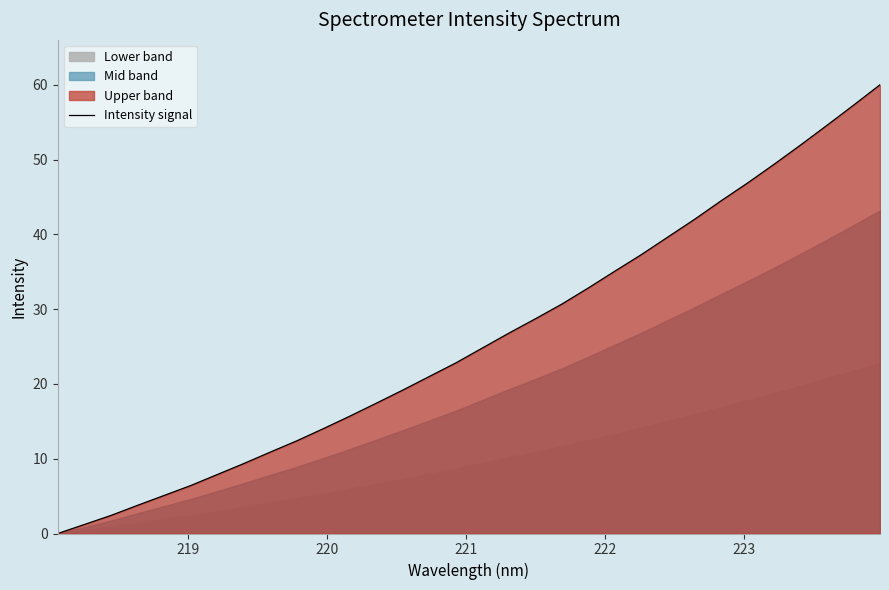

What is the sum of all values?

831.9